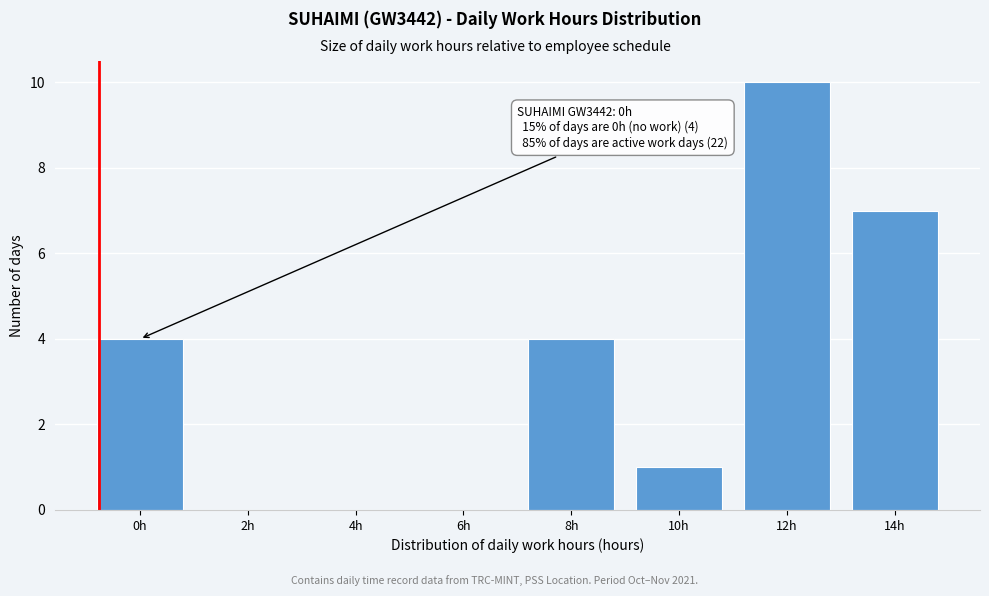

Reading left to right, list all the values displayed in this chart.

0h=4	2h=0	4h=0	6h=0	8h=4	10h=1	12h=10	14h=7